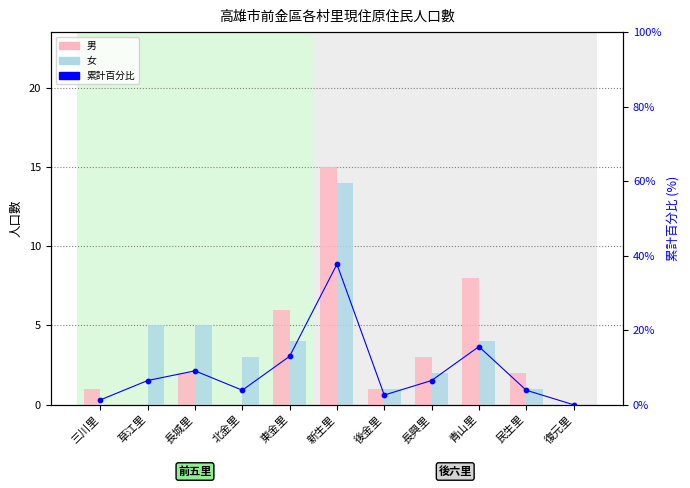

Is the value of 男 at 草江里 greater than the value of 女 at 新生里?

No